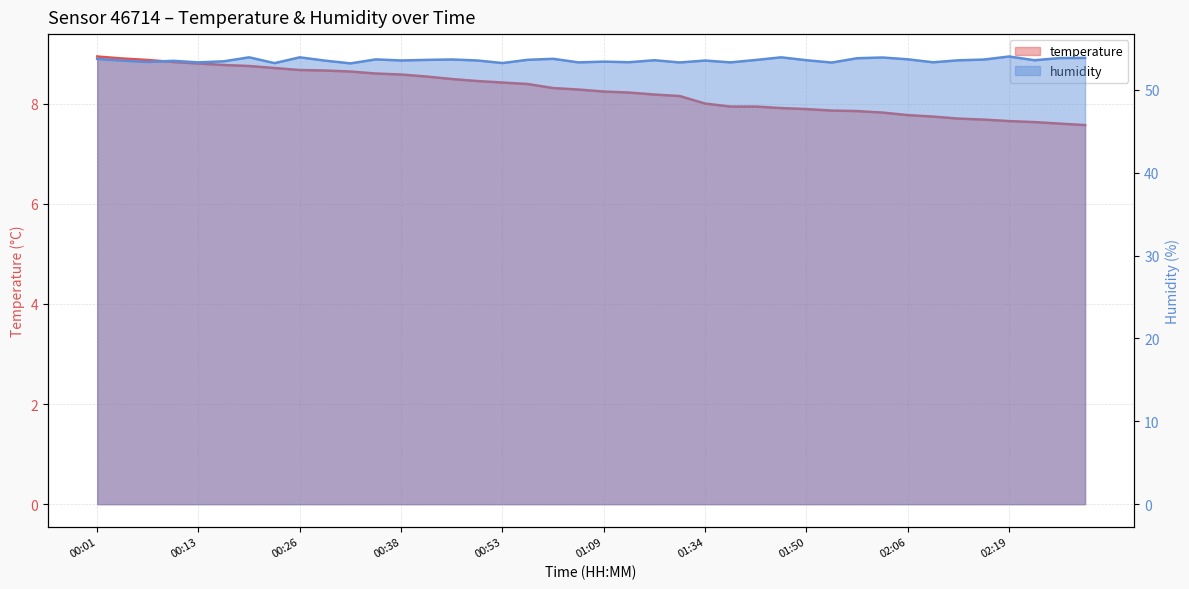

At which label does temperature reach its minimum?

02:28